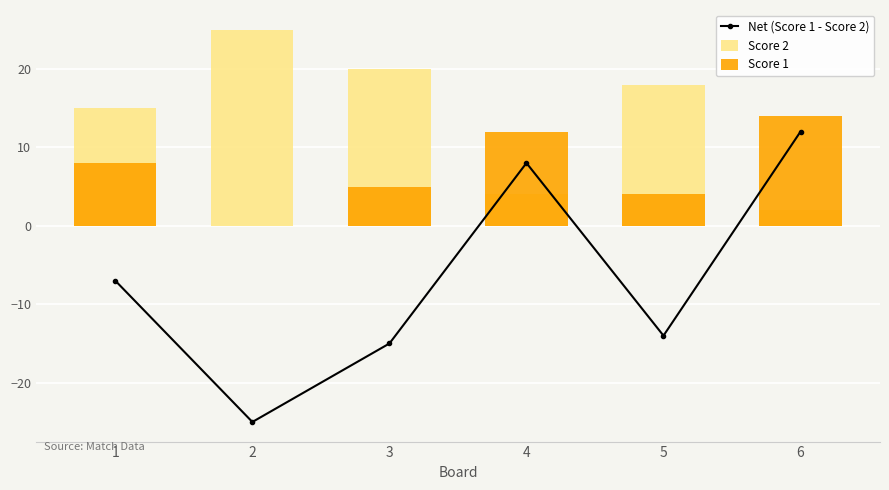

What is the total value across all series at 5?

8